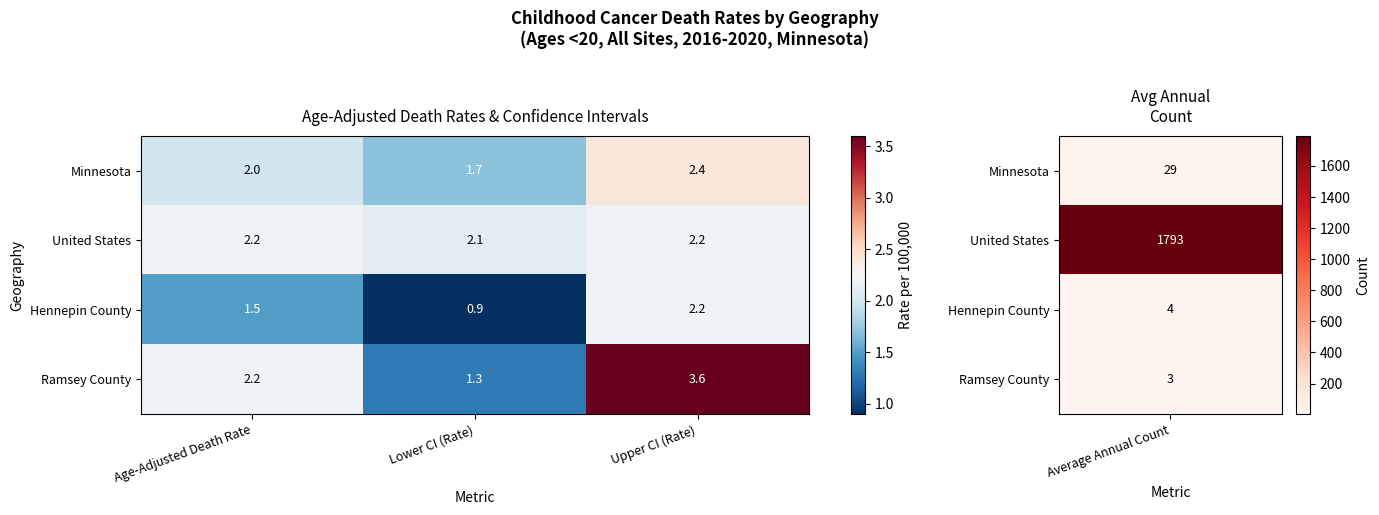

At which category is the sum across all series the highest?

Upper CI (Rate)